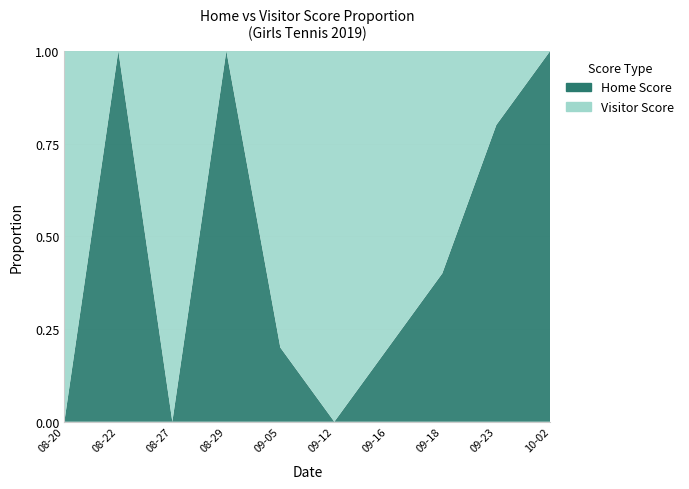

Reading left to right, list all the values displayed in this chart.

Home Score: 0	4	0	5	1	0	1	2	4	5
Visitor Score: 5	0	5	0	4	5	4	3	1	0